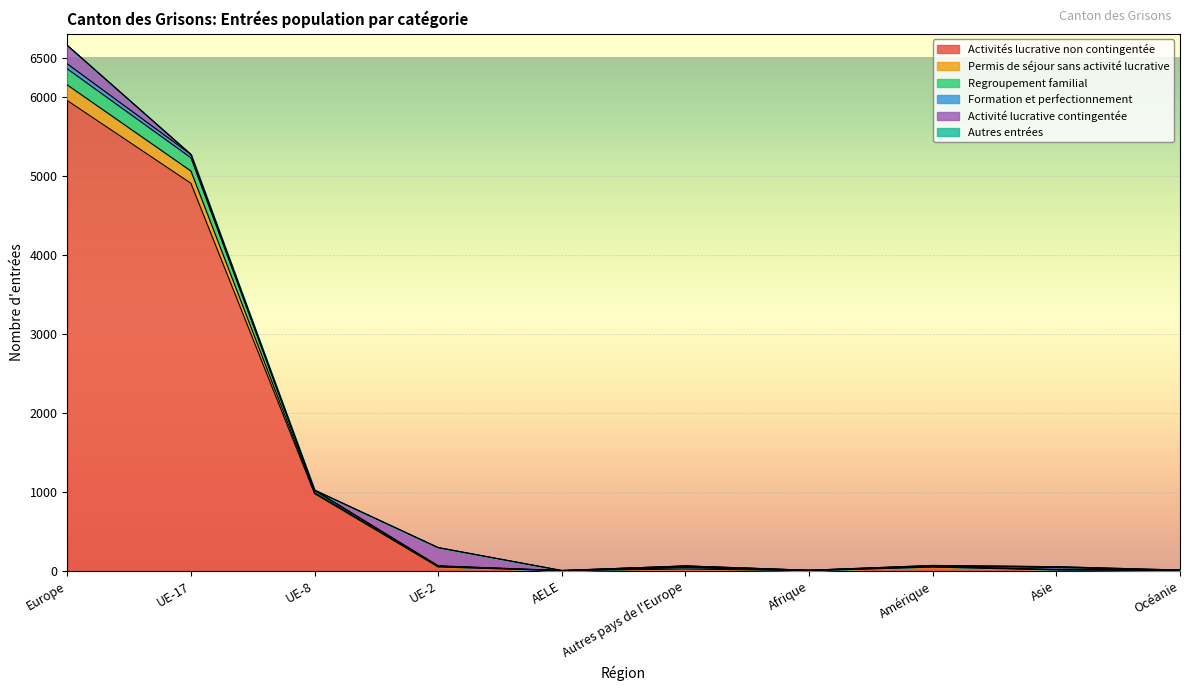

At which label does Regroupement familial first exceed 61?

Europe